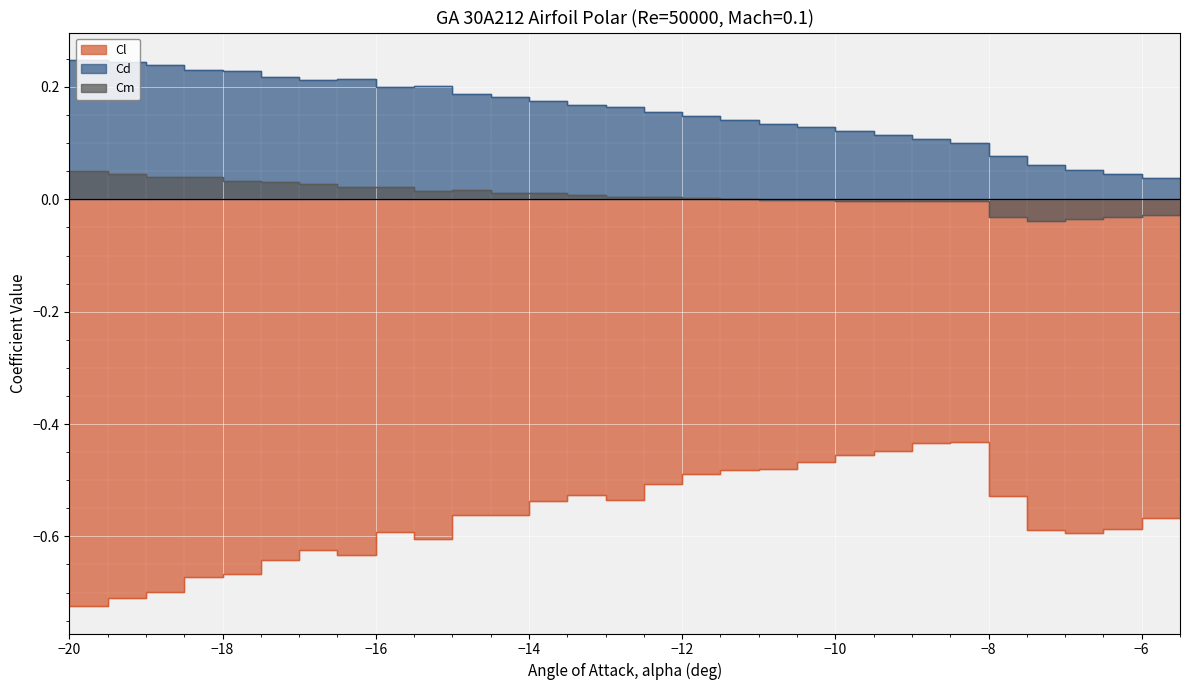

In Cl, how many points are higher than both neighbors (excluding endpoints)?

4